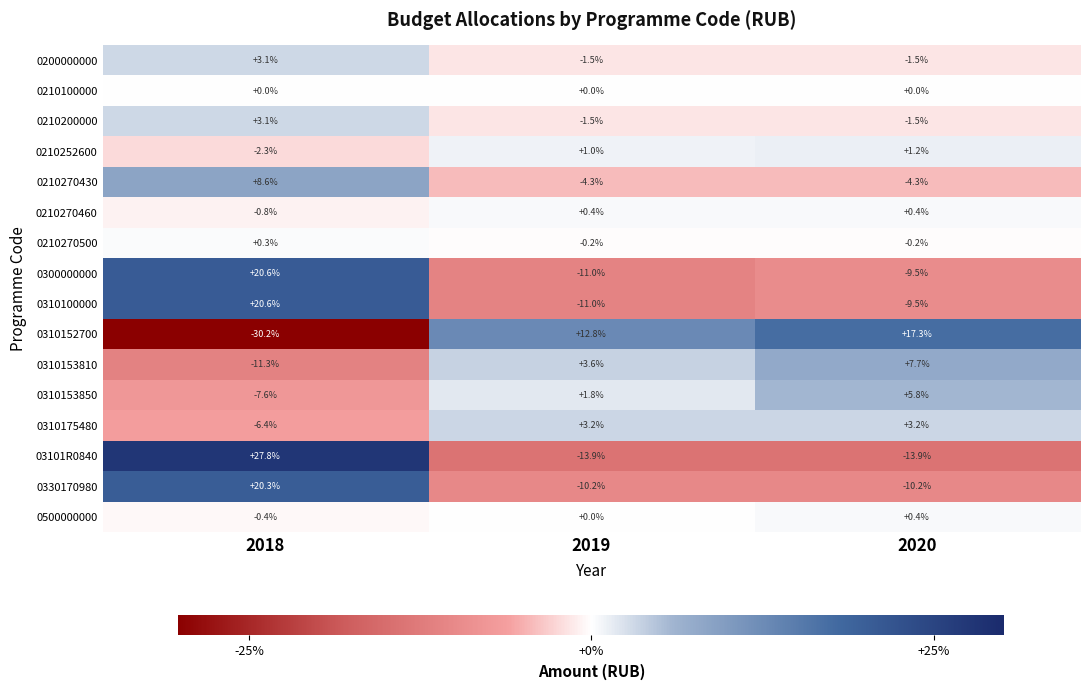

Count the number of data series in this chart.

16